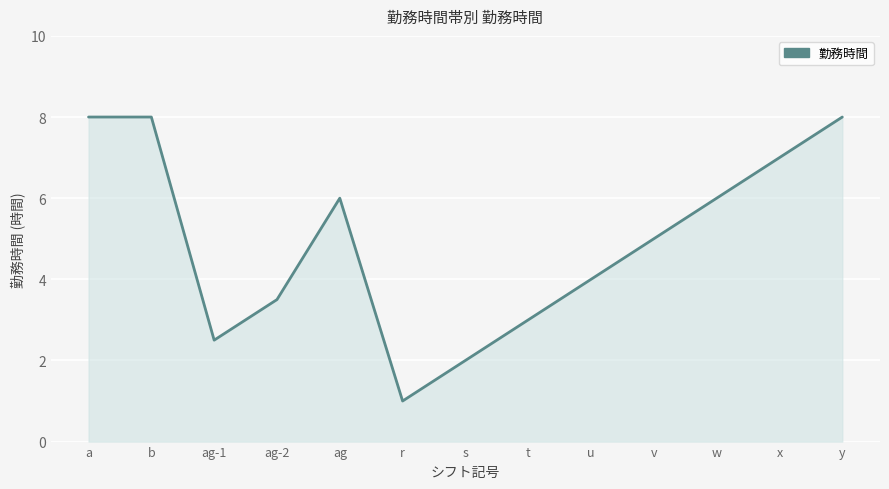

Is it true that the value at ag-2 is 3.5?

True